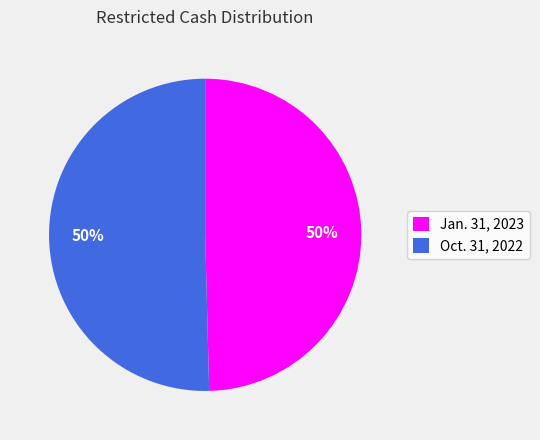

The Oct. 31, 2022 slice represents 64% of the pie. True or false?

False